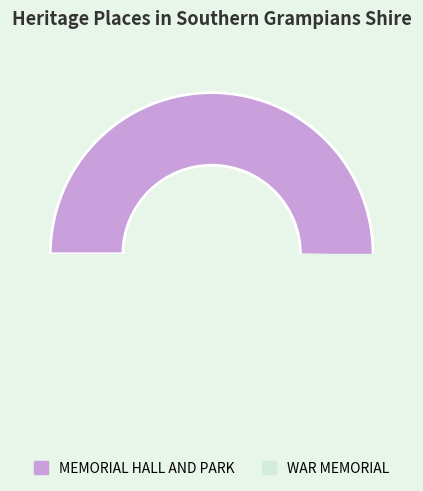

Does any single category account for the majority?

Yes